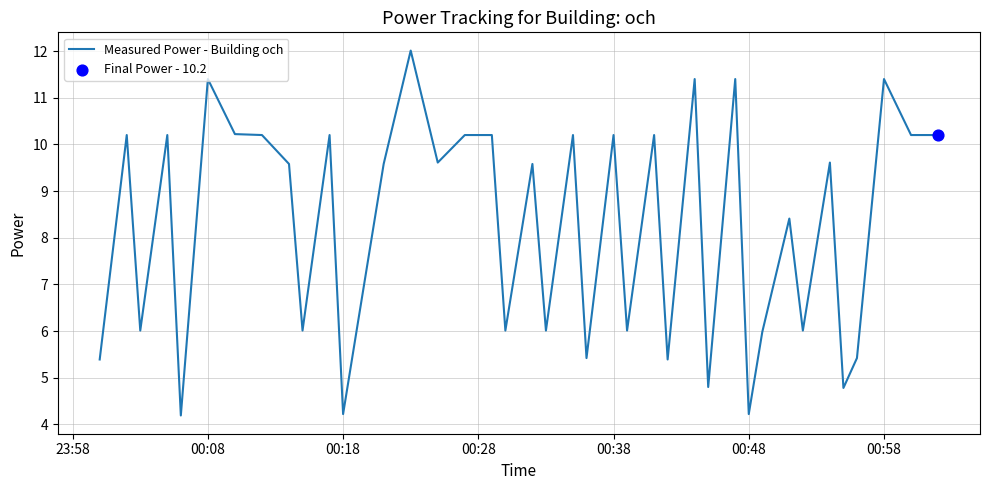

What is the smallest value displayed?

4.2